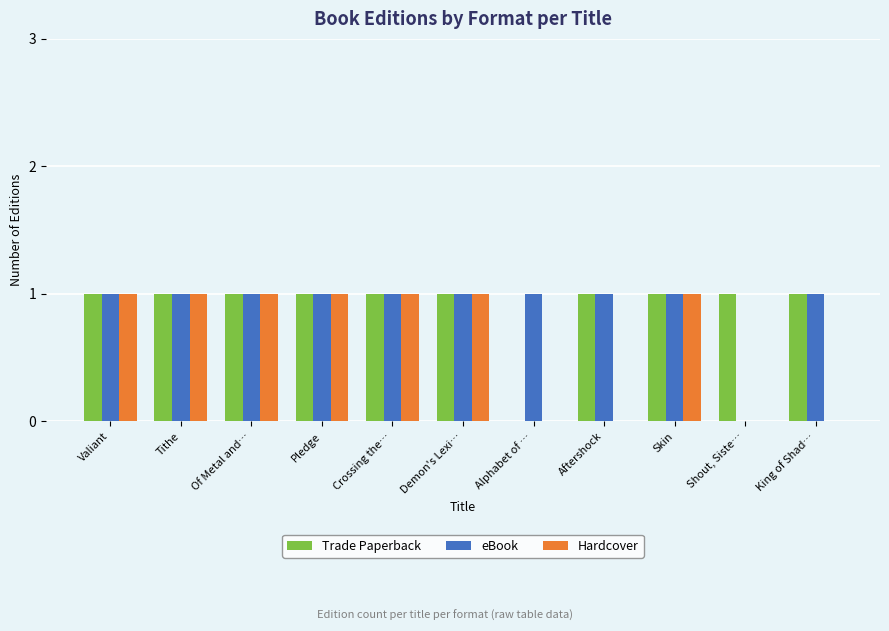

What is the sum of all Hardcover values?

7